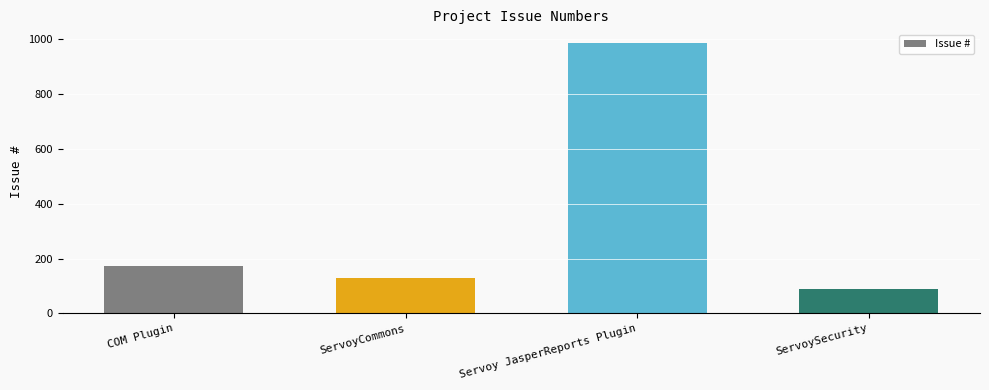

What is the ratio of the value at Servoy JasperReports Plugin to the value at ServoyCommons?

7.7